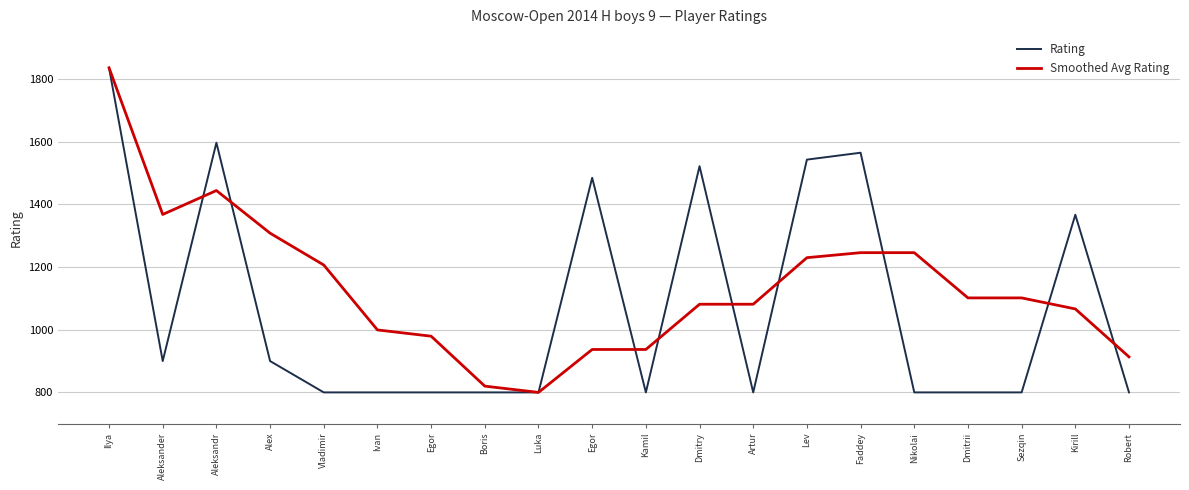

At which category does the chart reach its peak across all series?

Ilya